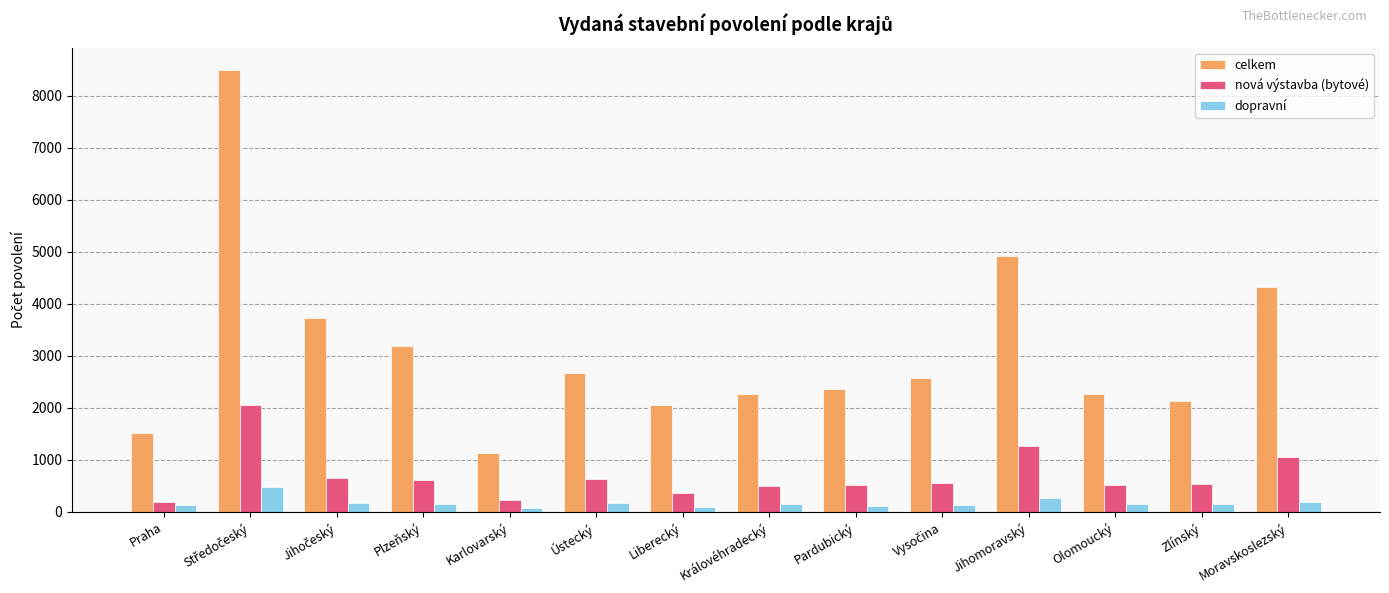

Where is nová výstavba (bytové) nearest to the value 1115?

Moravskoslezský